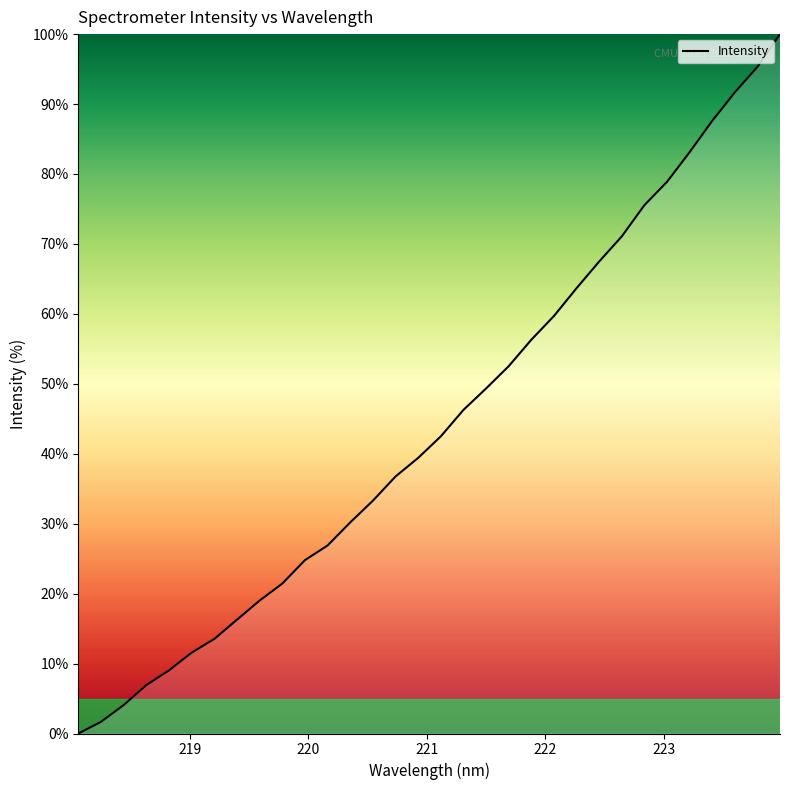

Does the chart display data point markers on the line(s)?

No